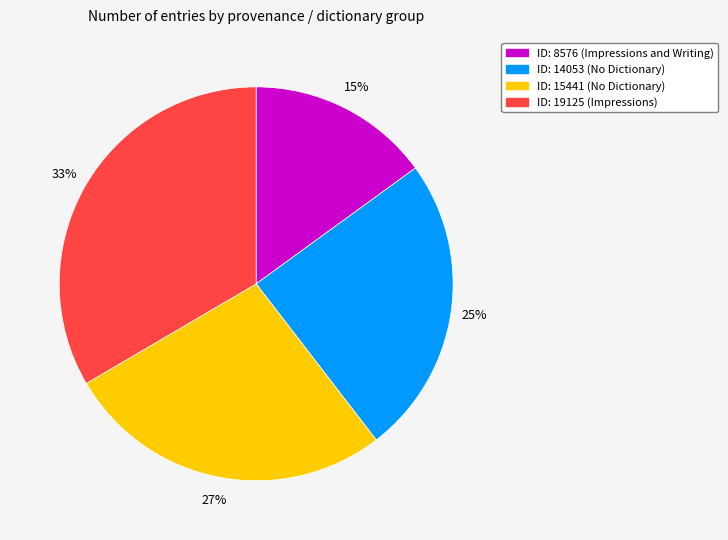

Between ID: 8576 (Impressions and Writing) and ID: 14053 (No Dictionary), which is larger?

ID: 14053 (No Dictionary)